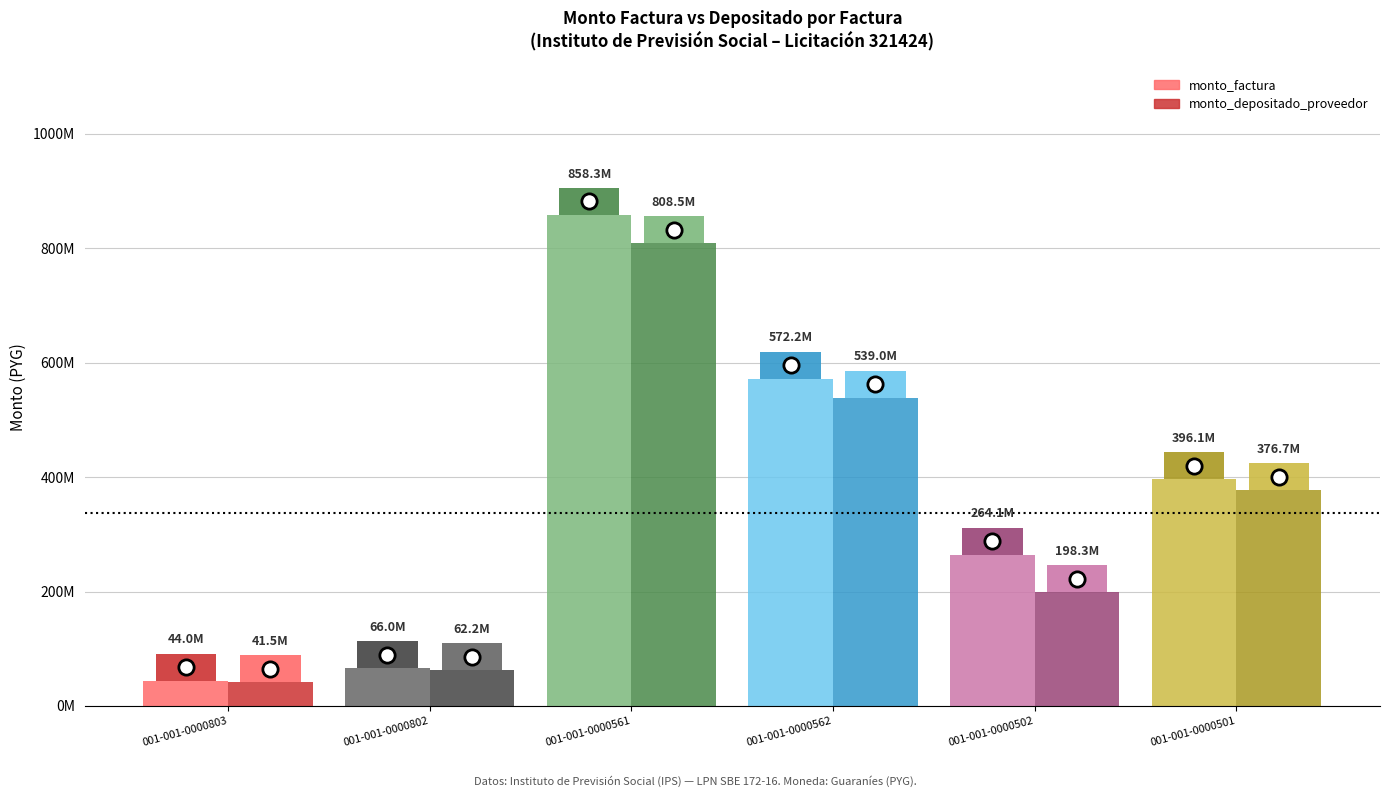

The monto_depositado_proveedor series shows 376724120 at 001-001-0000501. True or false?

True